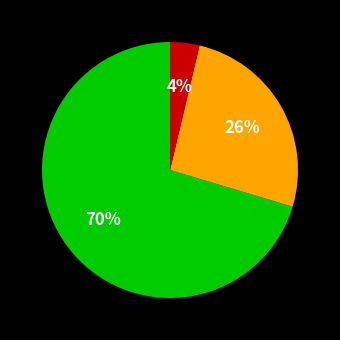

How many segments does this pie chart have?

3